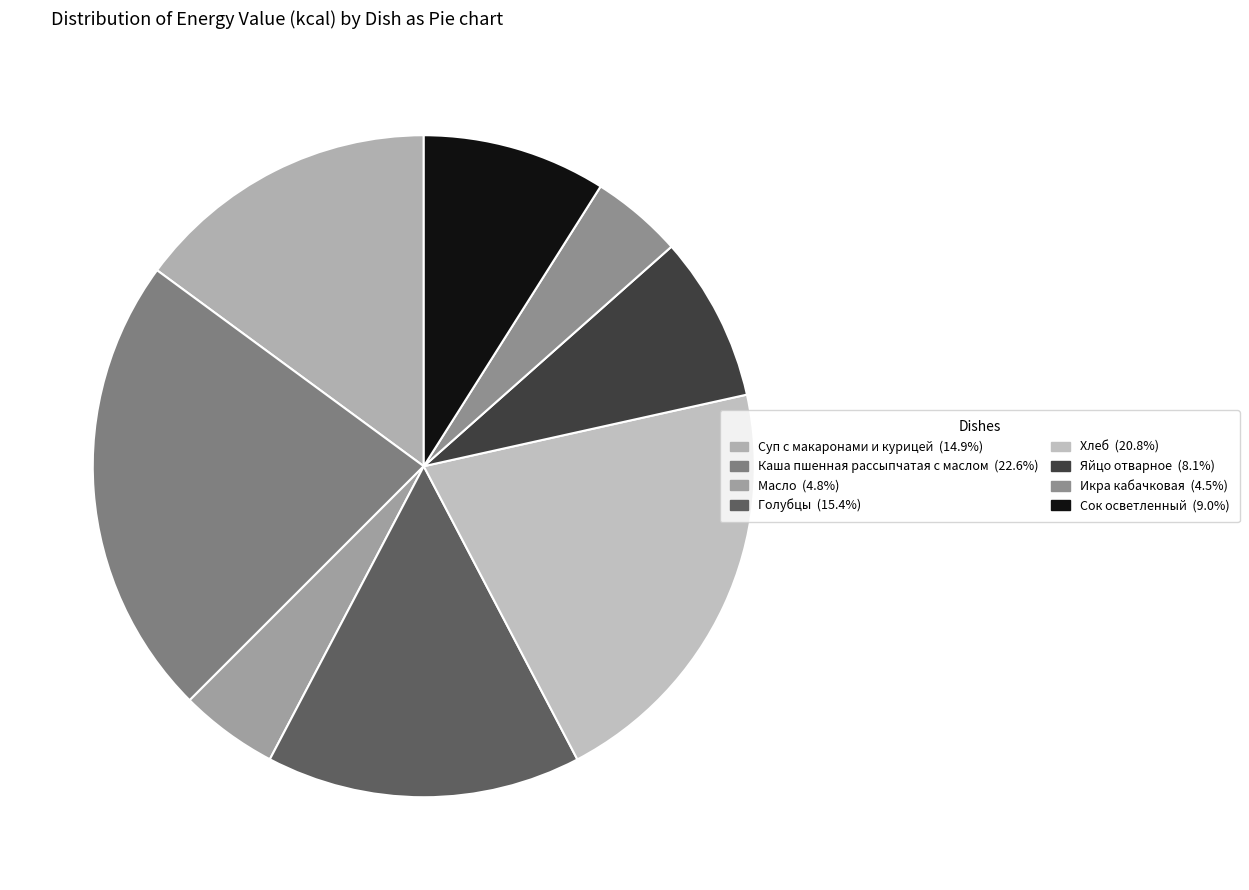

Count the number of slices in the pie.

8